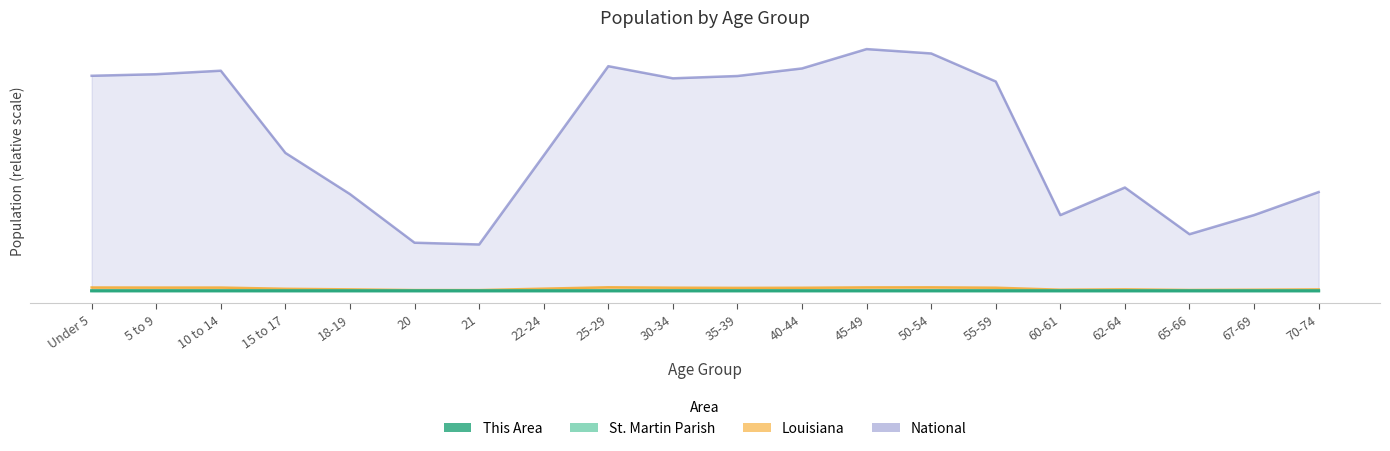

Is it true that National equals 1.0 at 50-54?

True